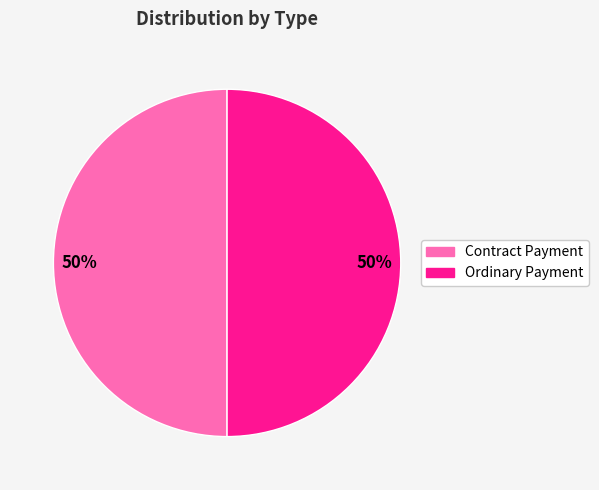

Is the sum of Contract Payment and Ordinary Payment greater than half?

Yes